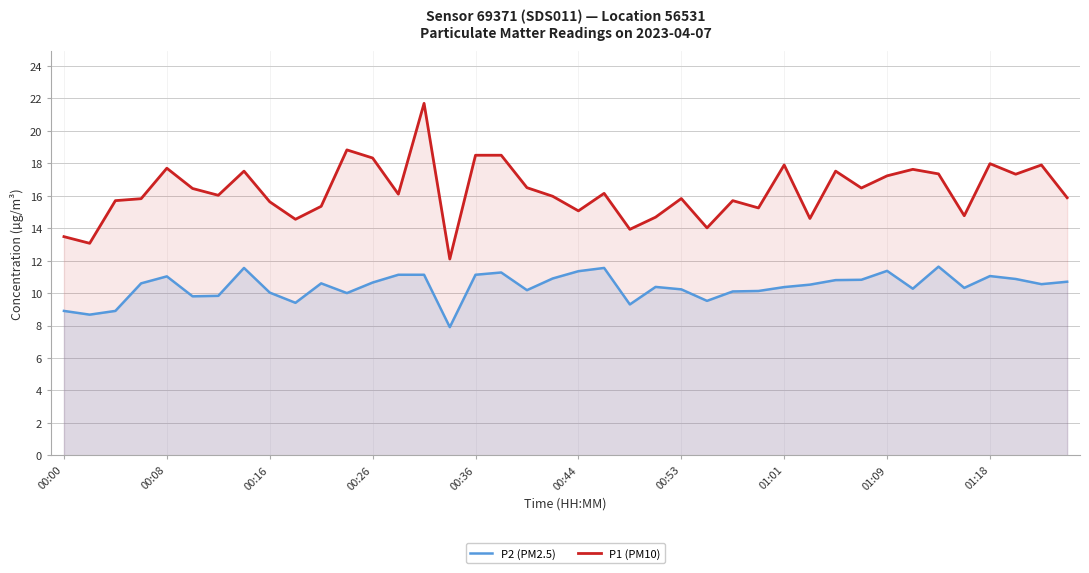

Between 13 and 38, which series saw the biggest shift?

P1 (PM10)